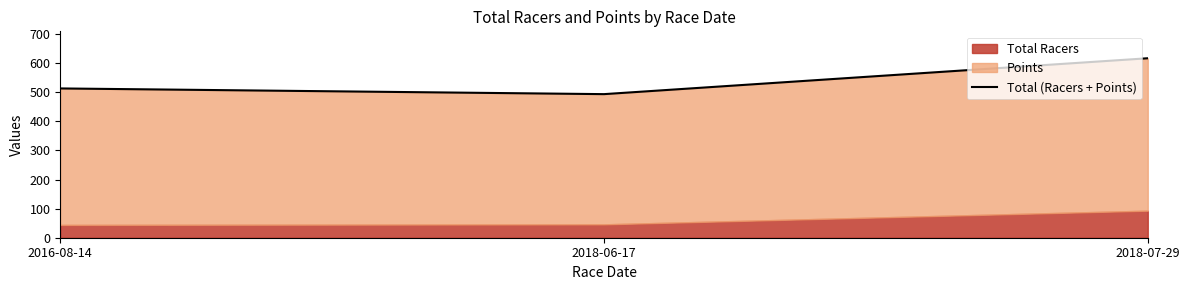

What value does the data have at 2018-06-17?

493.6